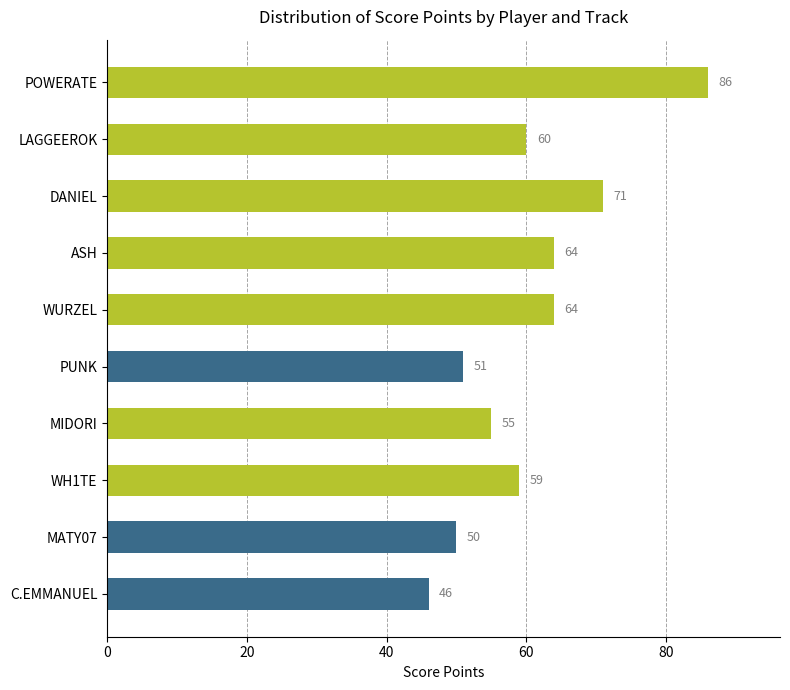

Which has a higher value, LAGGEEROK or DANIEL?

DANIEL